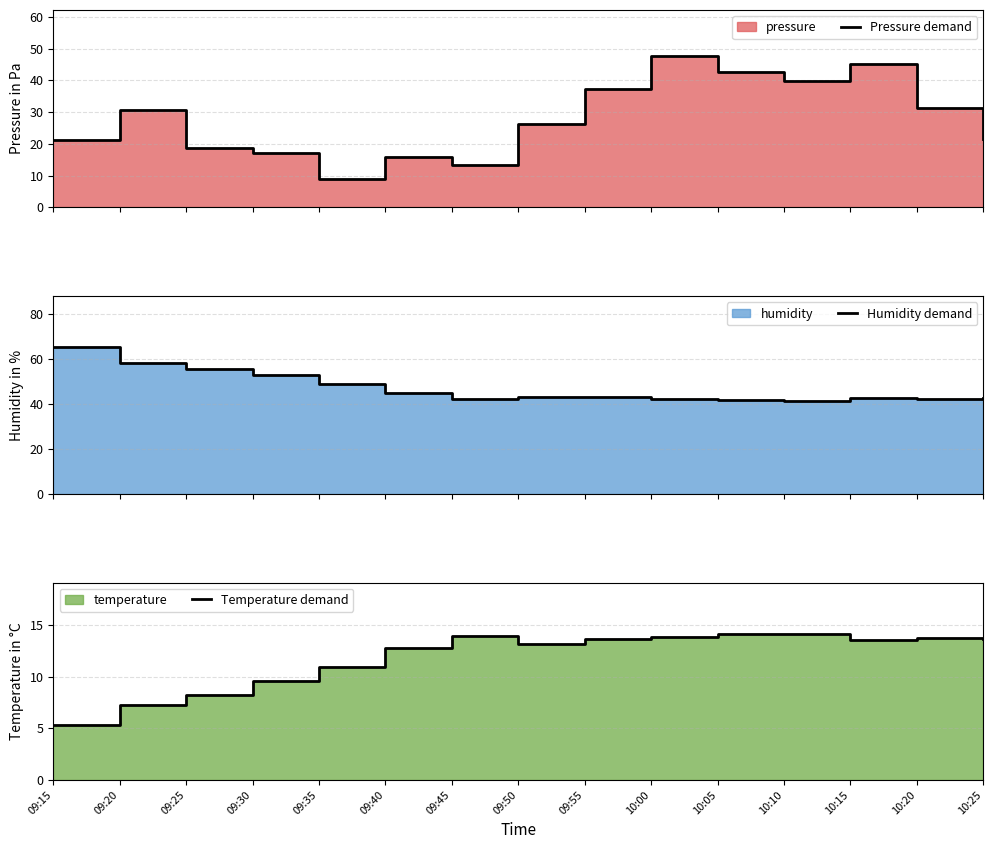

At which label does Pressure demand reach its minimum?

09:35